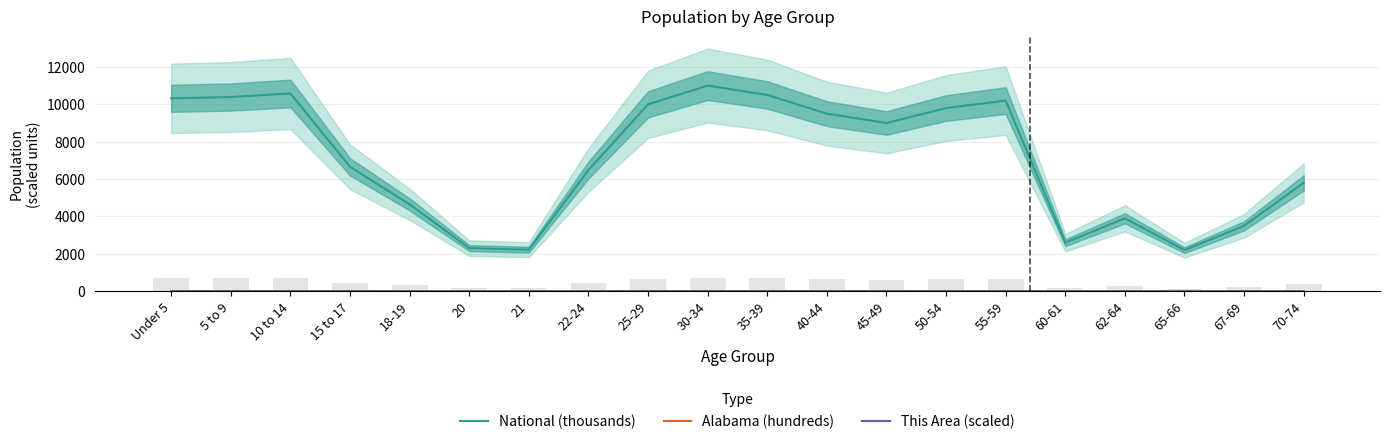

What is the value of the National (thousands) bar at the 10th from the left?

11000.0